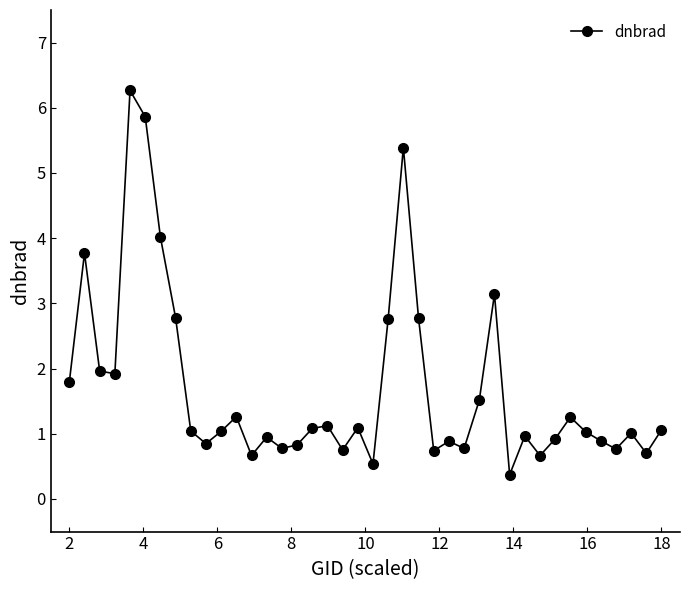

What is the value of the 37th point from the left?

0.8